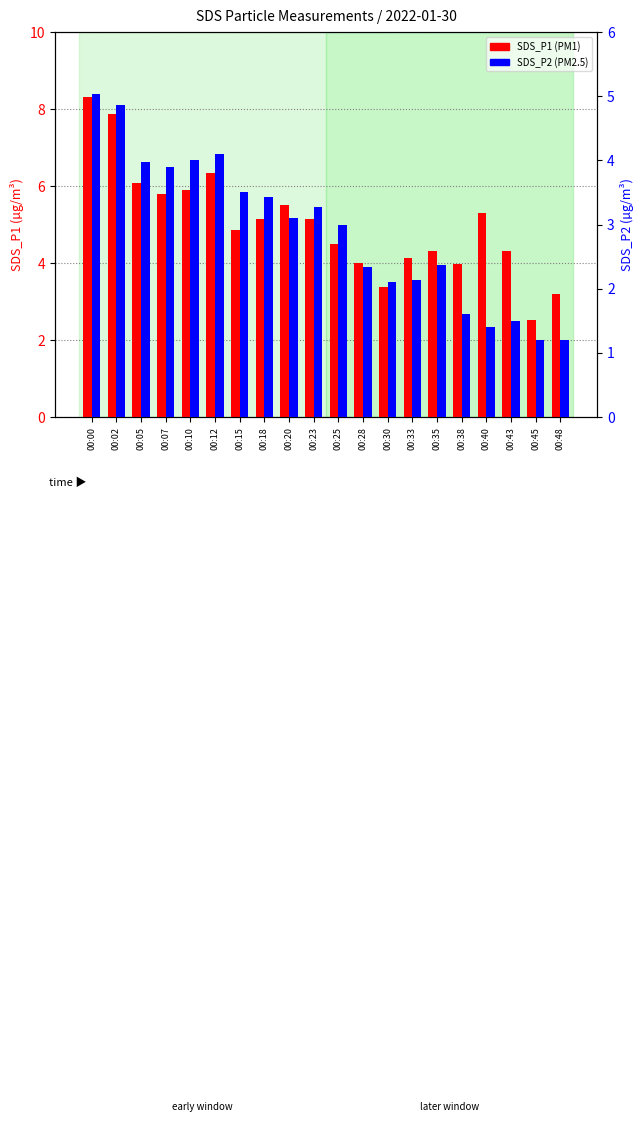

Reading left to right, extract all data points from this chart.

SDS_P1: 00:00=8.3	00:02=7.9	00:05=6.1	00:07=5.8	00:10=5.9	00:12=6.3	00:15=4.9	00:18=5.1	00:20=5.5	00:23=5.1	00:25=4.5	00:28=4.0	00:30=3.4	00:33=4.1	00:35=4.3	00:38=4.0	00:40=5.3	00:43=4.3	00:45=2.5	00:48=3.2
SDS_P2: 00:00=5.0	00:02=4.9	00:05=4.0	00:07=3.9	00:10=4.0	00:12=4.1	00:15=3.5	00:18=3.4	00:20=3.1	00:23=3.3	00:25=3.0	00:28=2.3	00:30=2.1	00:33=2.1	00:35=2.4	00:38=1.6	00:40=1.4	00:43=1.5	00:45=1.2	00:48=1.2